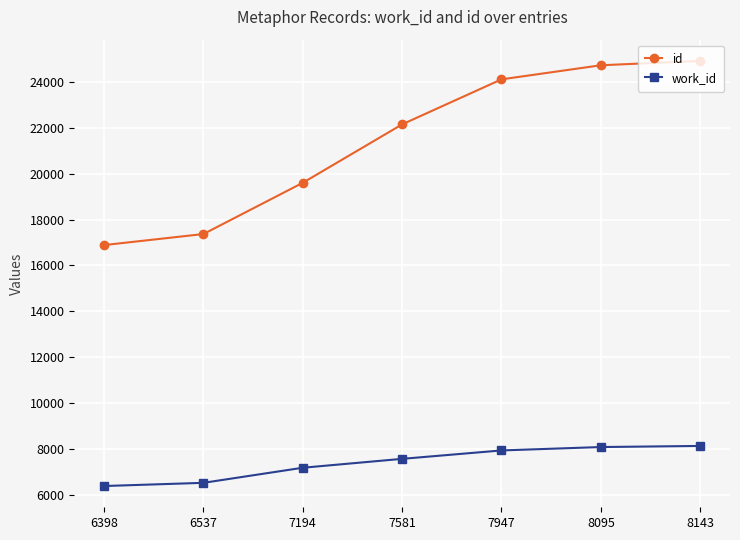

What is the sum of all work_id values?

51895